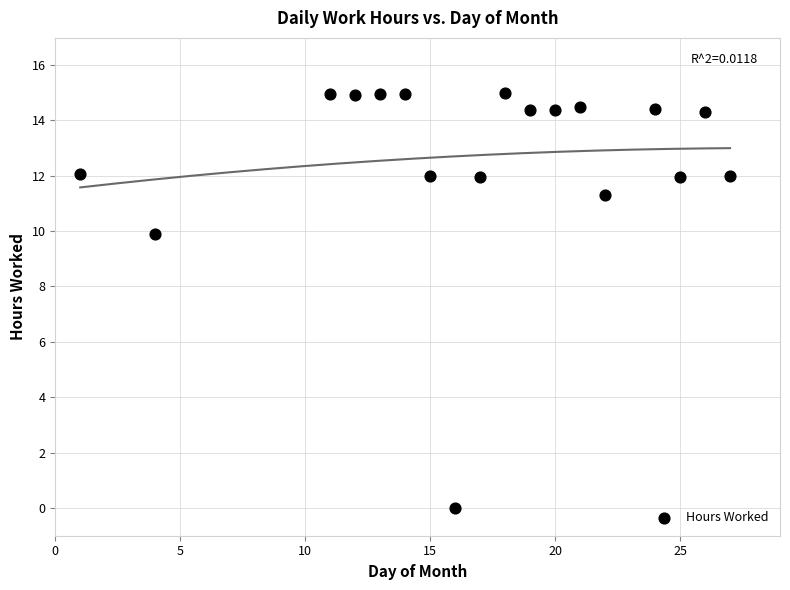

What is the range of X values (max minus min)?

26.0